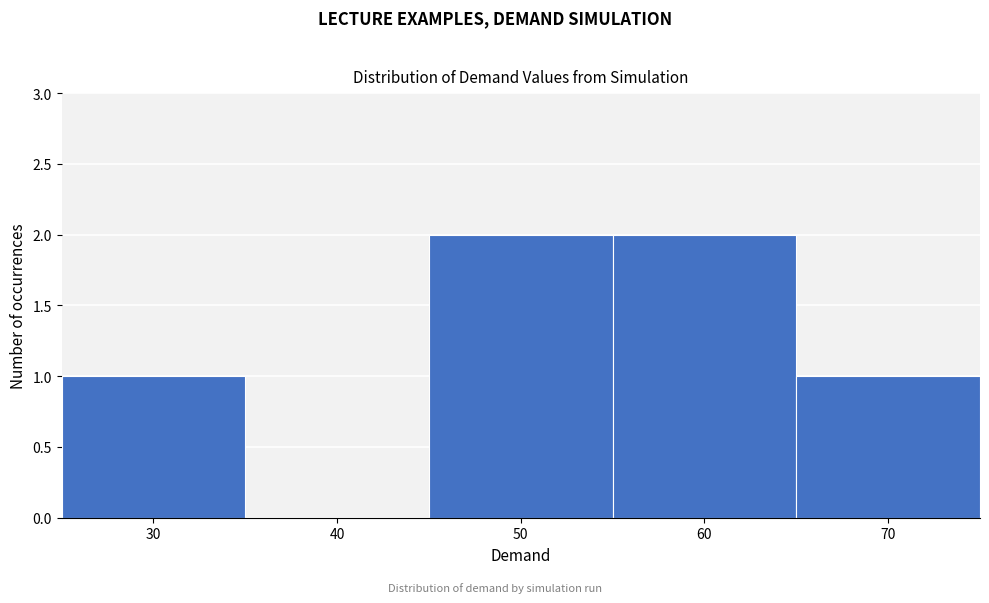

Reading left to right, extract all data points from this chart.

30=1	40=0	50=2	60=2	70=1